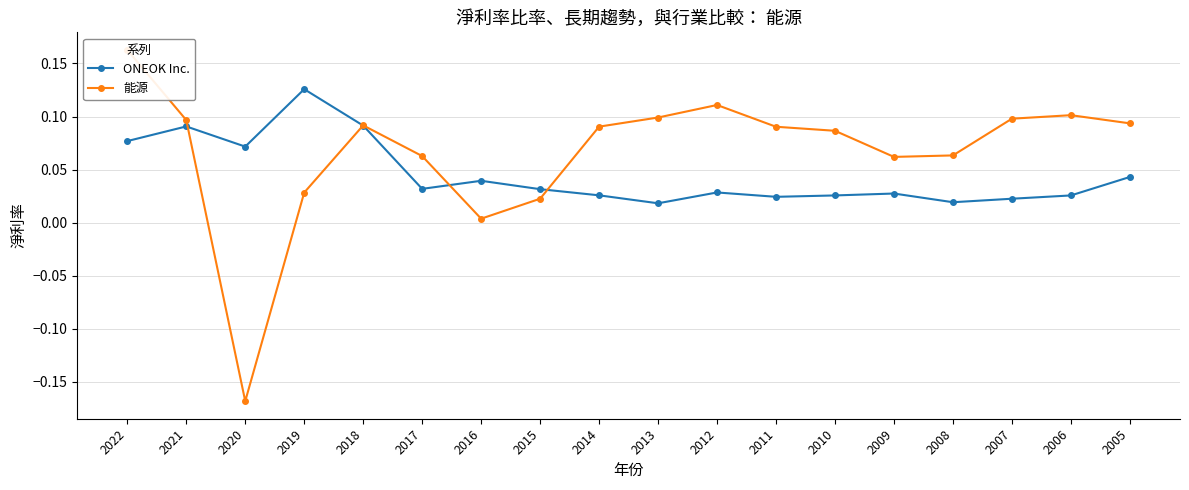

List the labels in order of ONEOK Inc. value, smallest first.

2013, 2008, 2007, 2011, 2010, 2006, 2014, 2009, 2012, 2015, 2017, 2016, 2005, 2020, 2022, 2021, 2018, 2019